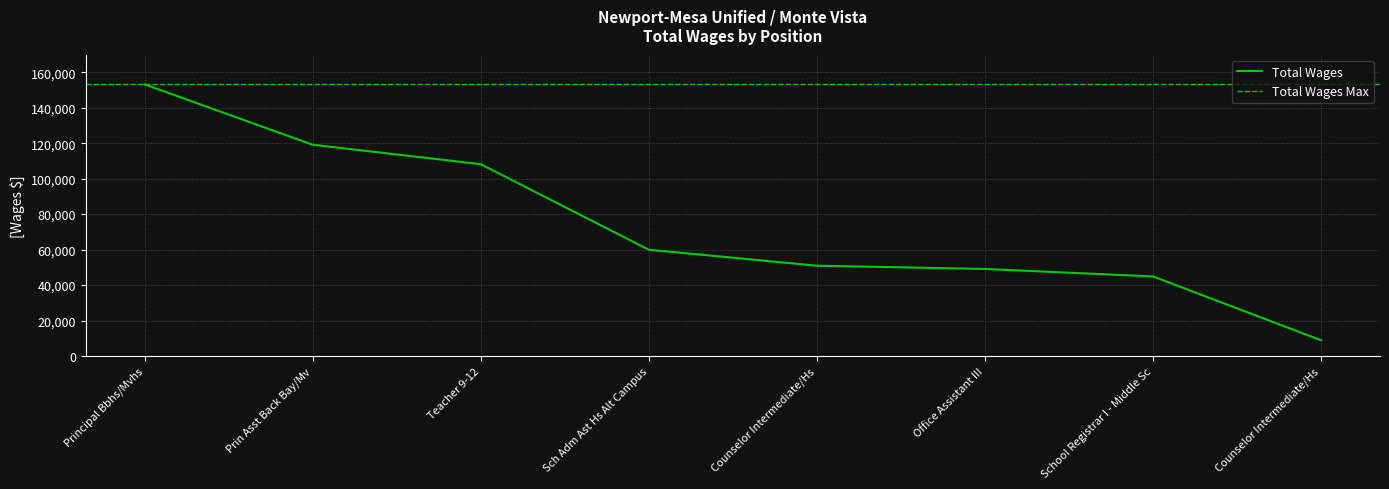

What is the change in value from Teacher 9-12 to Counselor Intermediate/Hs?

-99282